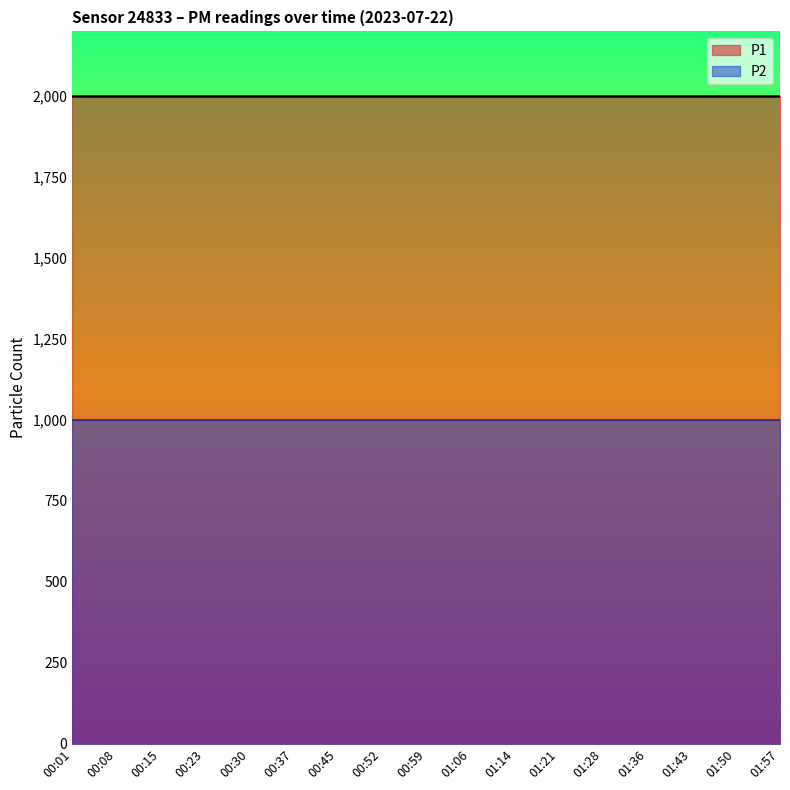

Rank the series by their maximum value, from lowest to highest.

P2, P1